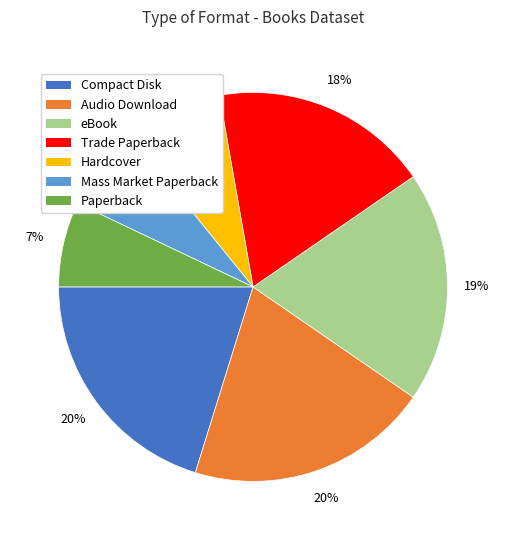

Is there a majority slice in this chart?

No